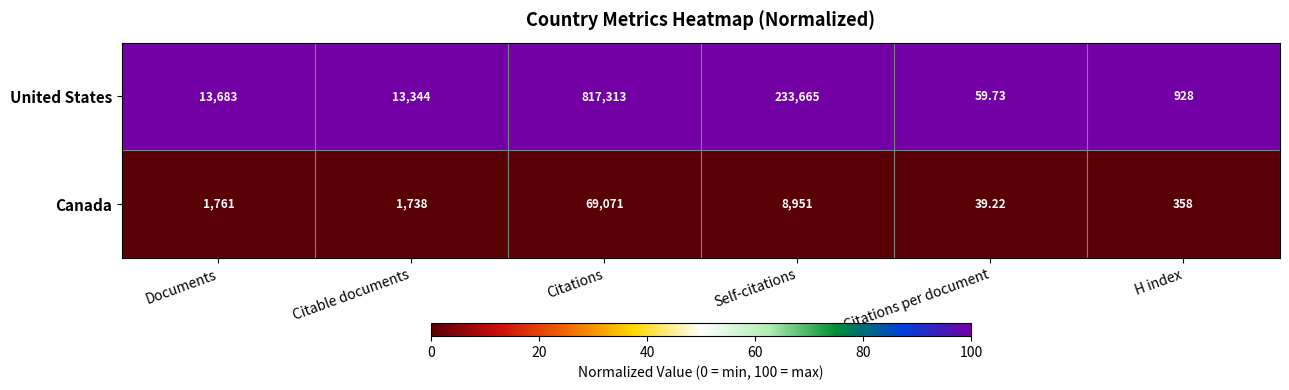

Which series has the widest spread of values?

United States